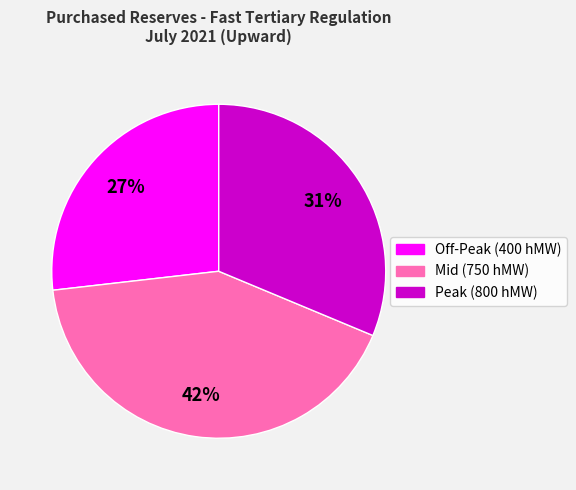

To the nearest percent, what is the difference between the largest and smallest slice percentages?

15%